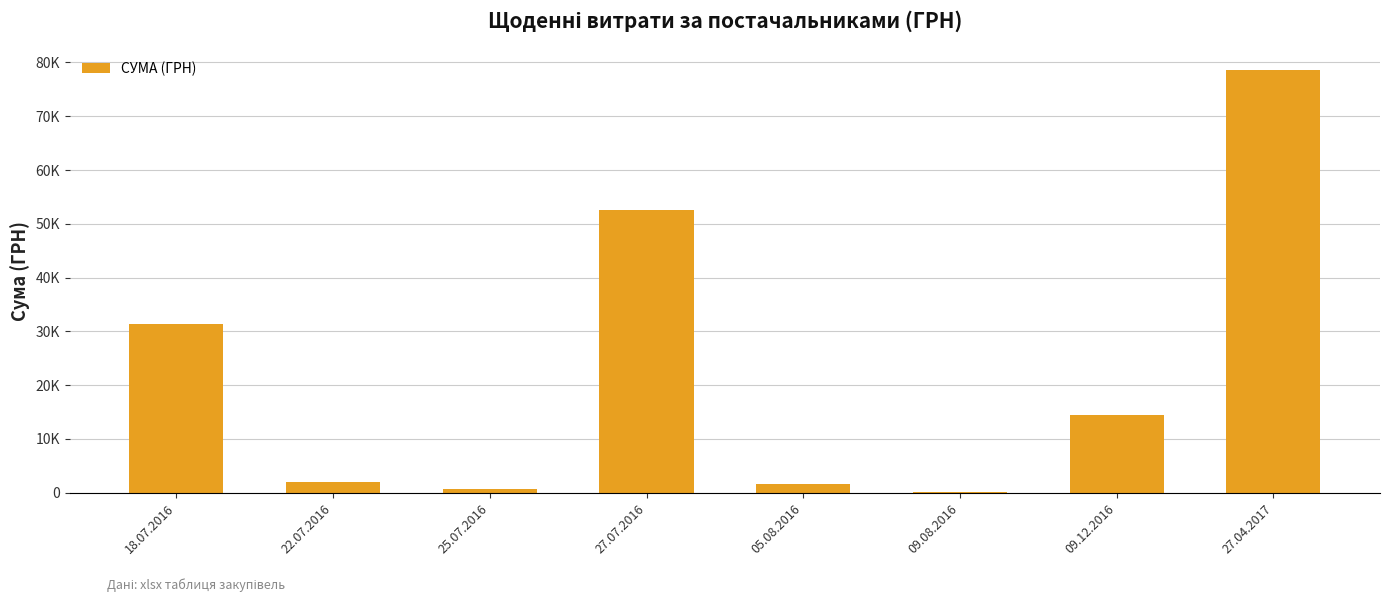

What is the change in value from 25.07.2016 to 09.12.2016?

+13813.0